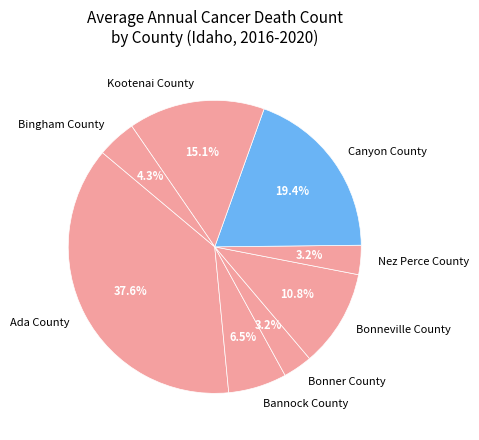

Is there a majority slice in this chart?

No